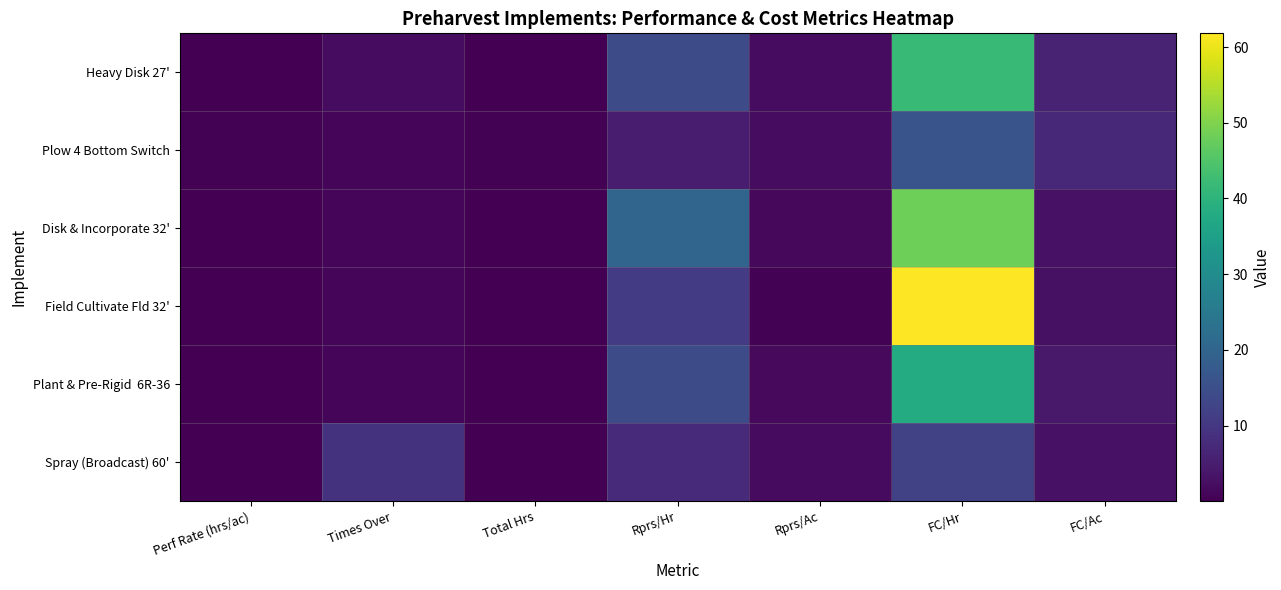

List the series in order of their peak value, highest first.

Field Cultivate Fld 32', Disk & Incorporate 32', Heavy Disk 27', Plant & Pre-Rigid 6R-36, Plow 4 Bottom Switch, Spray (Broadcast) 60'